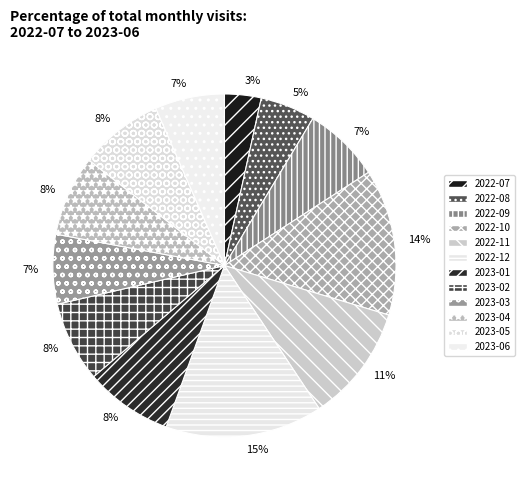

The 2023-02 slice represents 8% of the pie. True or false?

True